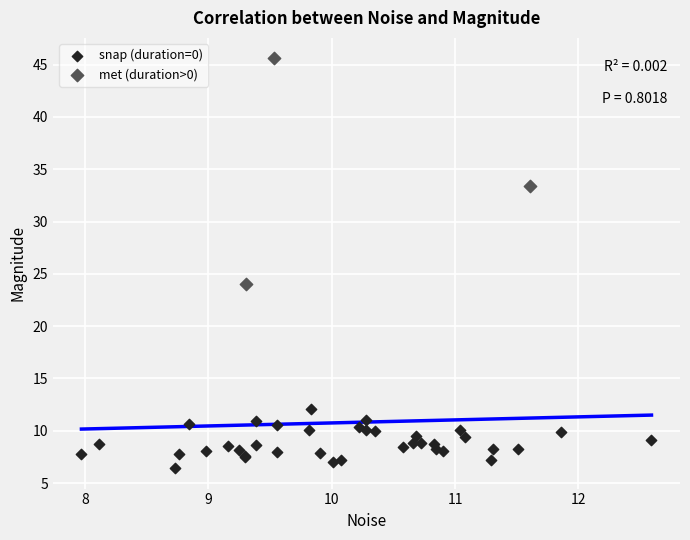

Which series has the widest spread of Y values?

met (duration>0)